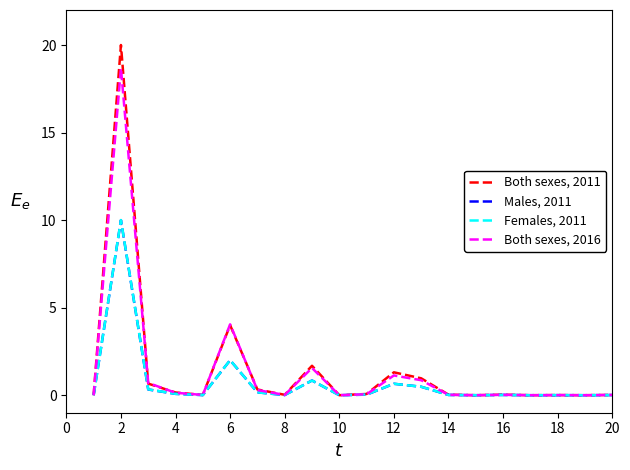

What is the greatest value displayed?

20.0